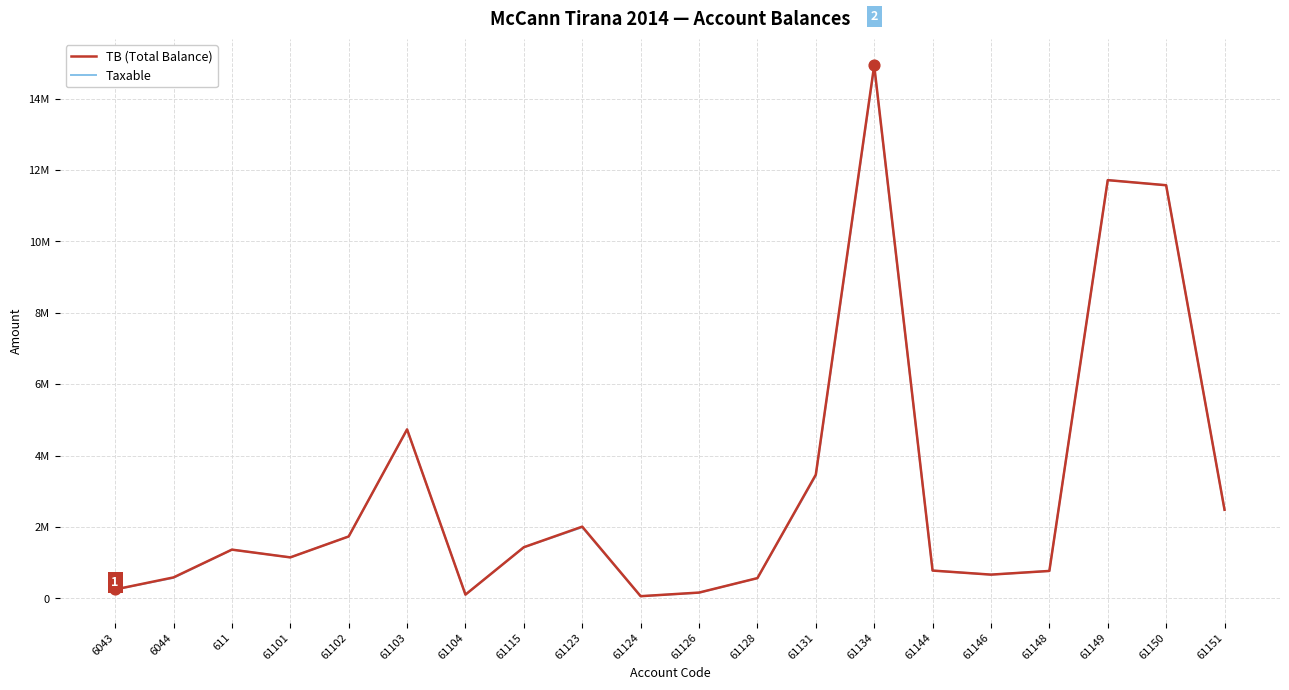

What is the total value across all series at 61102?

3470303.0